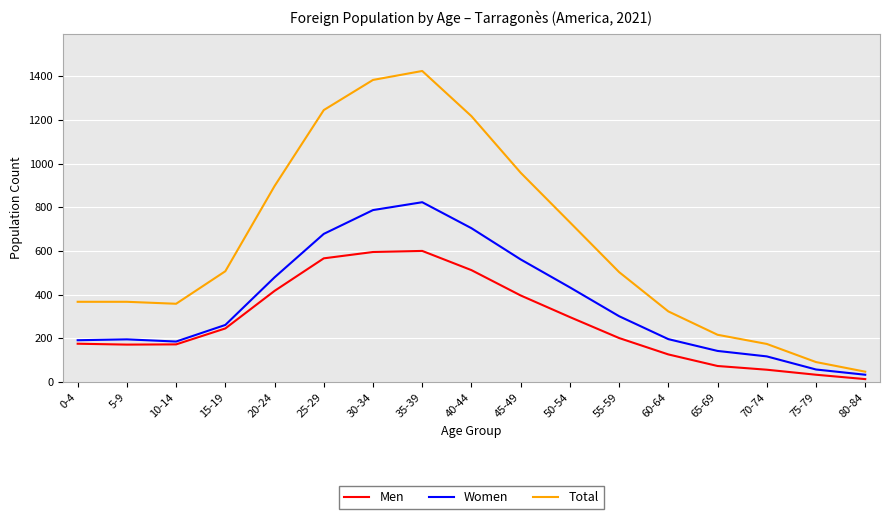

Between 50-54 and 70-74, which series saw the biggest shift?

Total